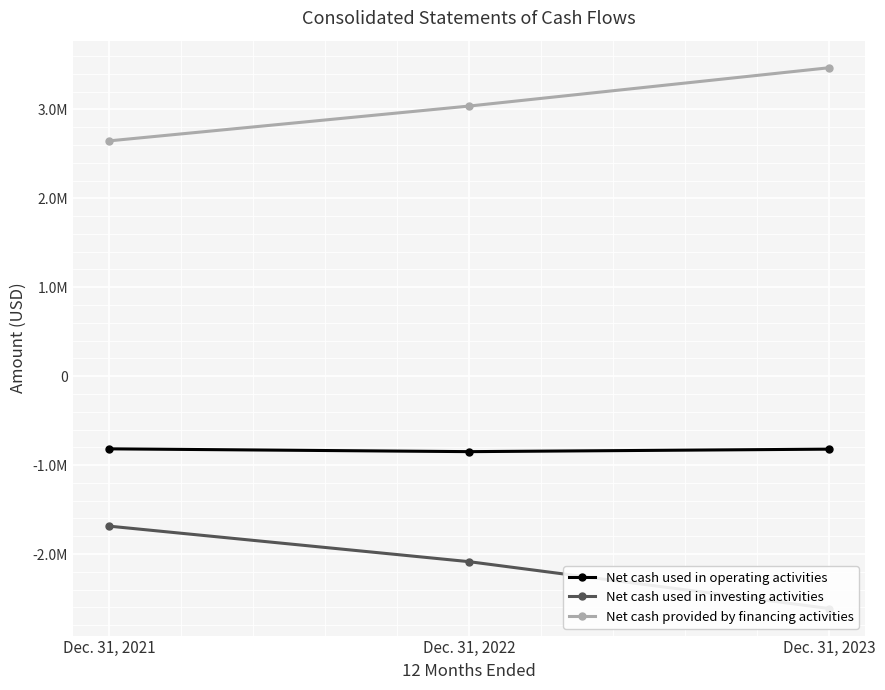

Which series has the largest range (max minus min)?

Net cash used in investing activities